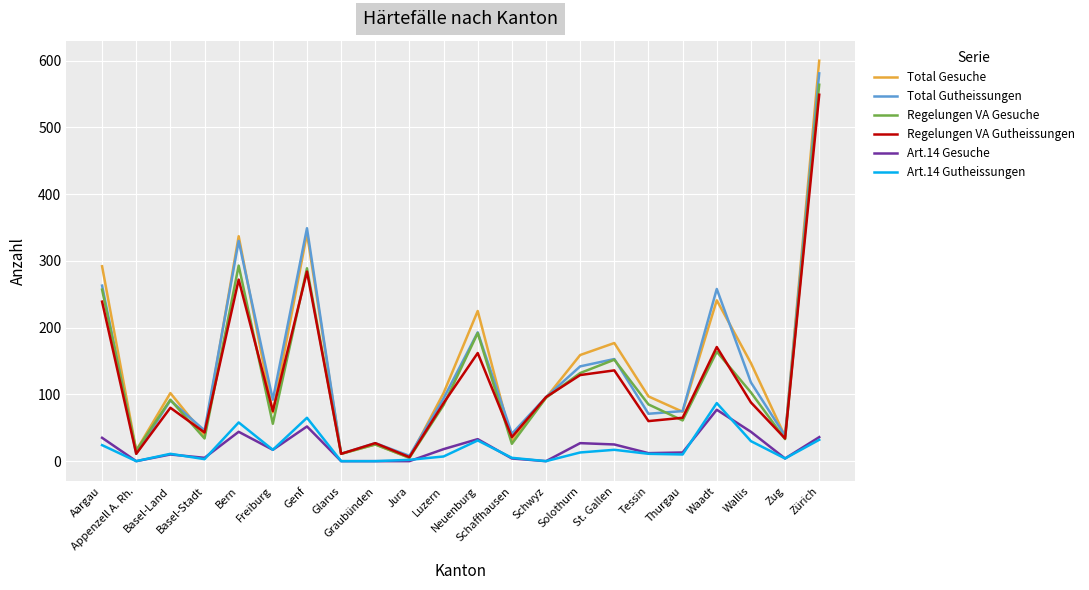

Rank the series at Waadt from highest to lowest value.

Total Gutheissungen, Total Gesuche, Regelungen VA Gutheissungen, Regelungen VA Gesuche, Art.14 Gutheissungen, Art.14 Gesuche